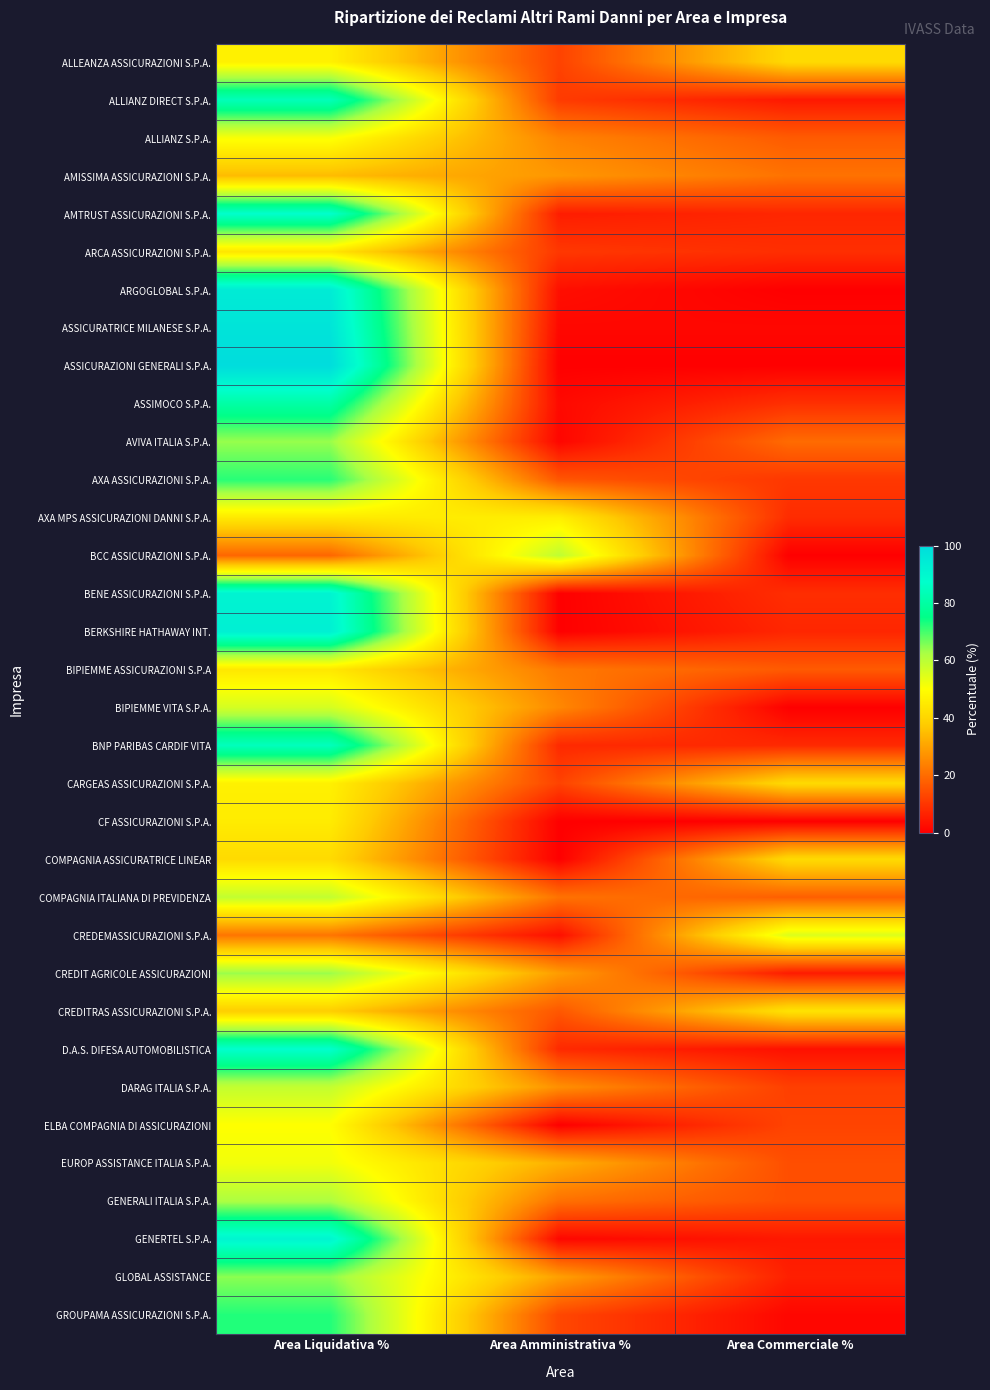

Reading right to left, what are all the values shown in this chart?

ALLEANZA ASSICURAZIONI S.P.A.: Area Commerciale %=41.1	Area Amministrativa %=12.3	Area Liquidativa %=46.6
ALLIANZ DIRECT S.P.A.: Area Commerciale %=4.6	Area Amministrativa %=10.9	Area Liquidativa %=84.0
ALLIANZ S.P.A.: Area Commerciale %=16.9	Area Amministrativa %=24.2	Area Liquidativa %=50.9
AMISSIMA ASSICURAZIONI S.P.A.: Area Commerciale %=21.1	Area Amministrativa %=27.9	Area Liquidativa %=34.6
AMTRUST ASSICURAZIONI S.P.A.: Area Commerciale %=7.1	Area Amministrativa %=5.4	Area Liquidativa %=87.5
ARCA ASSICURAZIONI S.P.A.: Area Commerciale %=8.7	Area Amministrativa %=10.3	Area Liquidativa %=44.0
ARGOGLOBAL S.P.A.: Area Commerciale %=0.0	Area Amministrativa %=2.8	Area Liquidativa %=94.4
ASSICURATRICE MILANESE S.P.A.: Area Commerciale %=1.4	Area Amministrativa %=1.4	Area Liquidativa %=97.1
ASSICURAZIONI GENERALI S.P.A.: Area Commerciale %=0.0	Area Amministrativa %=0.0	Area Liquidativa %=100.0
ASSIMOCO S.P.A.: Area Commerciale %=8.9	Area Amministrativa %=1.8	Area Liquidativa %=80.4
AVIVA ITALIA S.P.A.: Area Commerciale %=19.8	Area Amministrativa %=1.1	Area Liquidativa %=63.8
AXA ASSICURAZIONI S.P.A.: Area Commerciale %=10.3	Area Amministrativa %=15.9	Area Liquidativa %=72.1
AXA MPS ASSICURAZIONI DANNI S.P.A.: Area Commerciale %=8.2	Area Amministrativa %=46.1	Area Liquidativa %=44.8
BCC ASSICURAZIONI S.P.A.: Area Commerciale %=0.0	Area Amministrativa %=59.5	Area Liquidativa %=18.9
BENE ASSICURAZIONI S.P.A.: Area Commerciale %=8.6	Area Amministrativa %=0.0	Area Liquidativa %=91.4
BERKSHIRE HATHAWAY INT.: Area Commerciale %=7.1	Area Amministrativa %=0.0	Area Liquidativa %=92.9
BIPIEMME ASSICURAZIONI S.P.A: Area Commerciale %=16.7	Area Amministrativa %=22.2	Area Liquidativa %=44.4
BIPIEMME VITA S.P.A.: Area Commerciale %=0.0	Area Amministrativa %=25.0	Area Liquidativa %=56.2
BNP PARIBAS CARDIF VITA: Area Commerciale %=7.7	Area Amministrativa %=7.7	Area Liquidativa %=84.6
CARGEAS ASSICURAZIONI S.P.A.: Area Commerciale %=41.1	Area Amministrativa %=12.3	Area Liquidativa %=46.6
CF ASSICURAZIONI S.P.A.: Area Commerciale %=0.0	Area Amministrativa %=0.0	Area Liquidativa %=45.5
COMPAGNIA ASSICURATRICE LINEAR: Area Commerciale %=41.2	Area Amministrativa %=0.0	Area Liquidativa %=41.2
COMPAGNIA ITALIANA DI PREVIDENZA: Area Commerciale %=17.5	Area Amministrativa %=21.1	Area Liquidativa %=59.0
CREDEMASSICURAZIONI S.P.A.: Area Commerciale %=55.2	Area Amministrativa %=3.0	Area Liquidativa %=21.6
CREDIT AGRICOLE ASSICURAZIONI: Area Commerciale %=5.2	Area Amministrativa %=28.8	Area Liquidativa %=63.7
CREDITRAS ASSICURAZIONI S.P.A.: Area Commerciale %=43.2	Area Amministrativa %=16.2	Area Liquidativa %=38.1
D.A.S. DIFESA AUTOMOBILISTICA: Area Commerciale %=3.1	Area Amministrativa %=7.7	Area Liquidativa %=87.7
DARAG ITALIA S.P.A.: Area Commerciale %=11.8	Area Amministrativa %=26.5	Area Liquidativa %=58.8
ELBA COMPAGNIA DI ASSICURAZIONI: Area Commerciale %=12.5	Area Amministrativa %=0.0	Area Liquidativa %=50.0
EUROP ASSISTANCE ITALIA S.P.A.: Area Commerciale %=14.5	Area Amministrativa %=32.3	Area Liquidativa %=51.9
GENERALI ITALIA S.P.A.: Area Commerciale %=14.8	Area Amministrativa %=20.7	Area Liquidativa %=61.9
GENERTEL S.P.A.: Area Commerciale %=4.5	Area Amministrativa %=1.3	Area Liquidativa %=90.9
GLOBAL ASSISTANCE: Area Commerciale %=5.9	Area Amministrativa %=29.4	Area Liquidativa %=64.7
GROUPAMA ASSICURAZIONI S.P.A.: Area Commerciale %=1.3	Area Amministrativa %=13.1	Area Liquidativa %=72.5